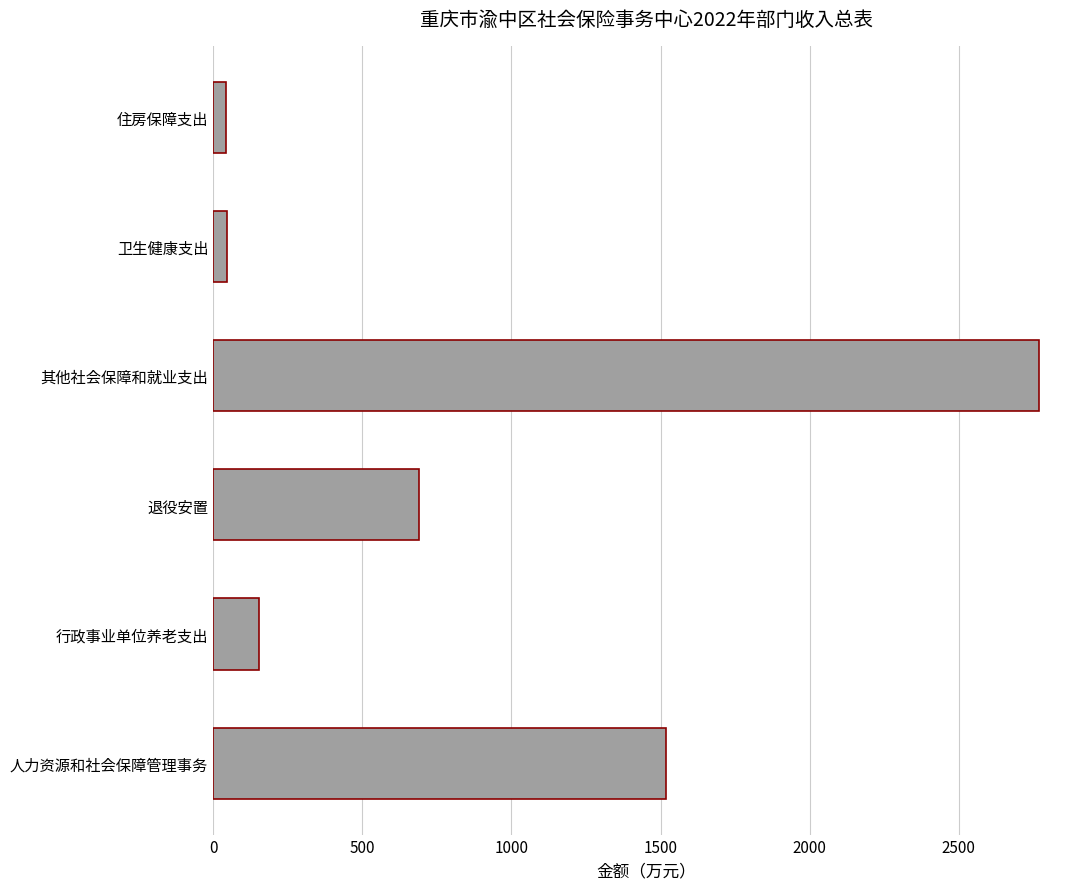

Which category has the highest value across all series?

其他社会保障和就业支出